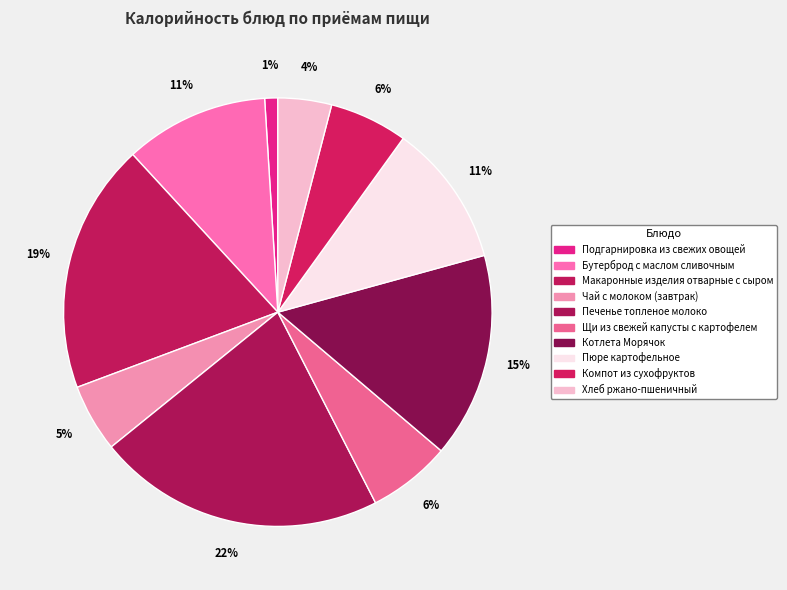

To the nearest percent, what is the difference between the Чай с молоком (завтрак) and Подгарнировка из свежих овощей slice percentages?

4%